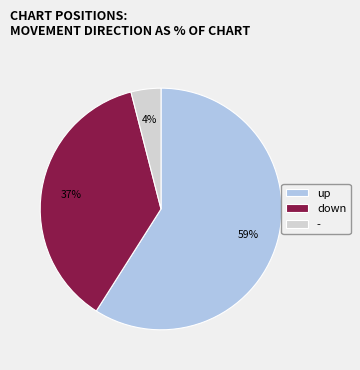

To the nearest percent, what is the difference between the largest and smallest slice percentages?

55%